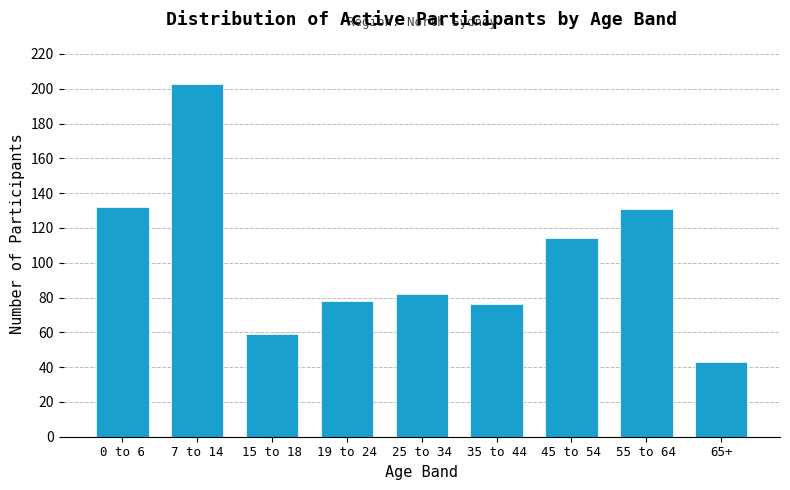

Reading right to left, what are all the values shown in this chart?

65+=43	55 to 64=131	45 to 54=114	35 to 44=76	25 to 34=82	19 to 24=78	15 to 18=59	7 to 14=203	0 to 6=132